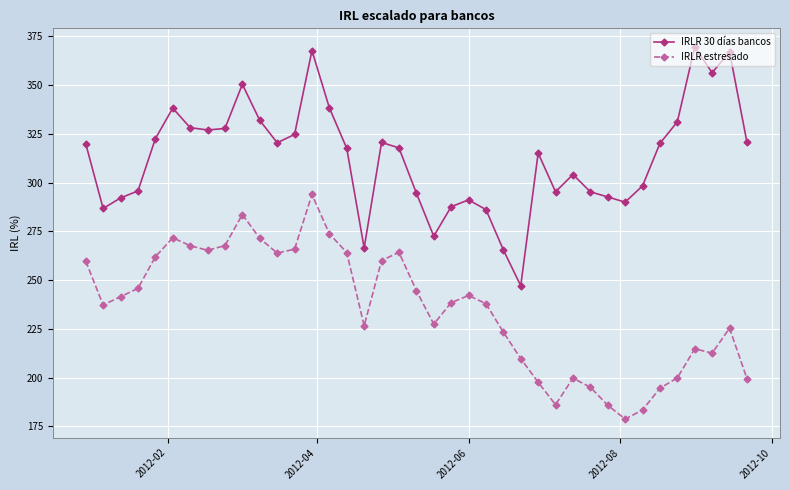

How many data points in IRLR 30 días bancos are less than 317?

18